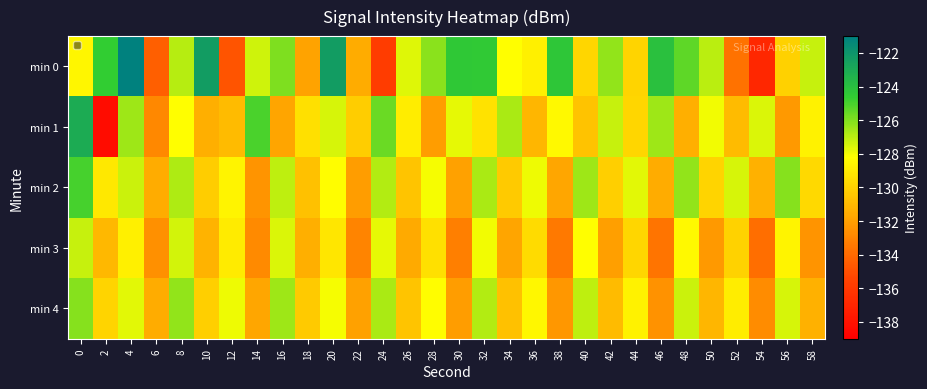

At 12, list the series in order from smallest to largest.

min 0, min 1, min 3, min 2, min 4